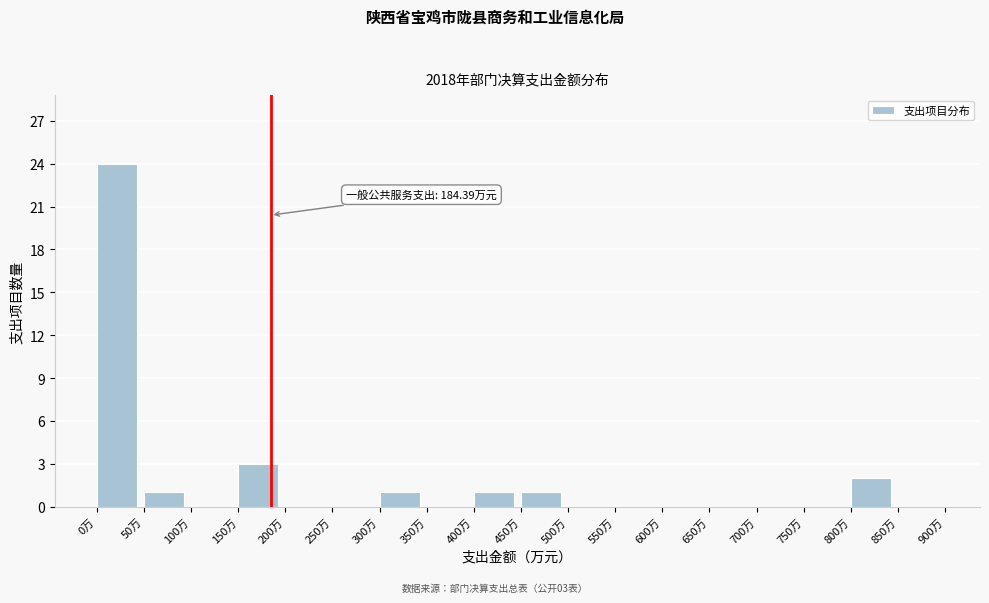

Which range on the x-axis has the tallest bar?

0 to 50